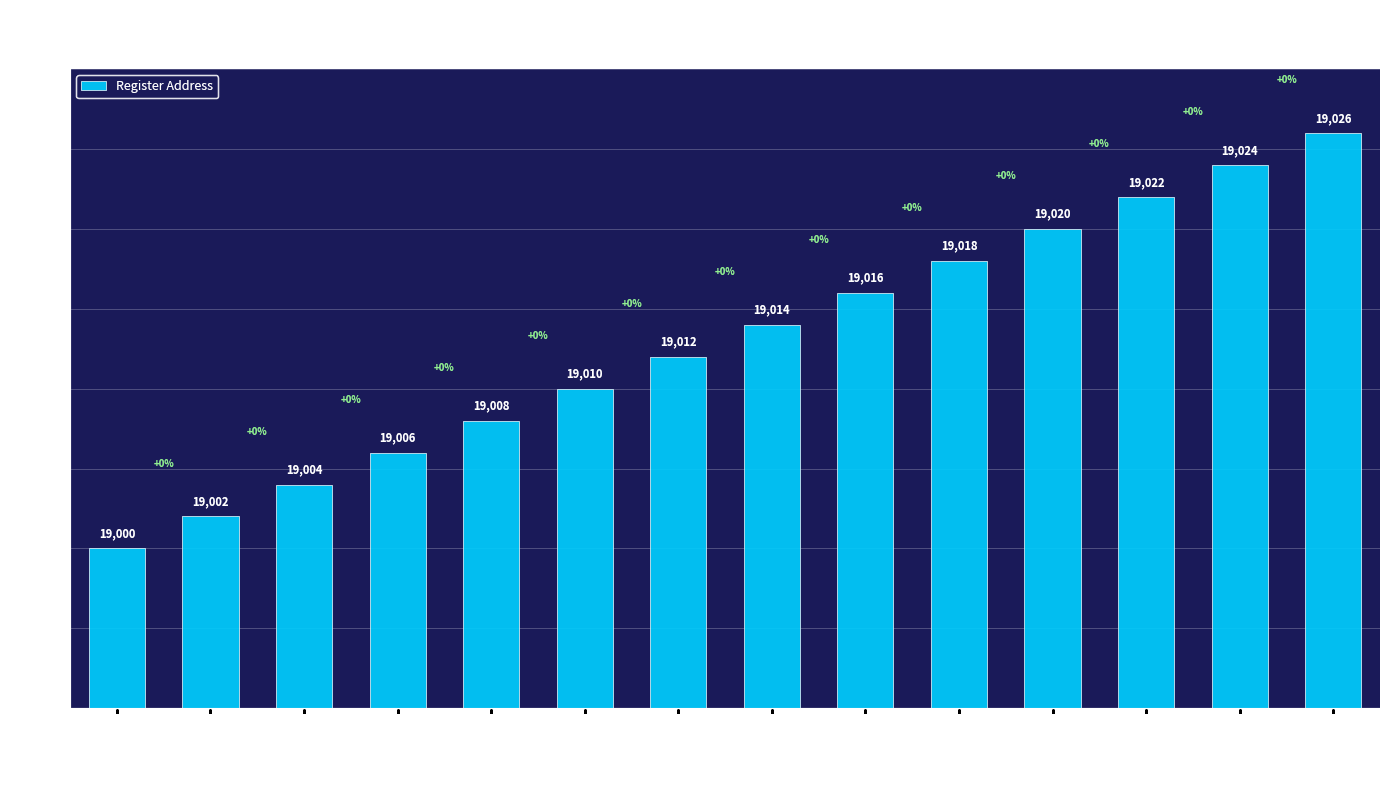

What is the label of the 5th bar from the left?

Spannung L2-L3